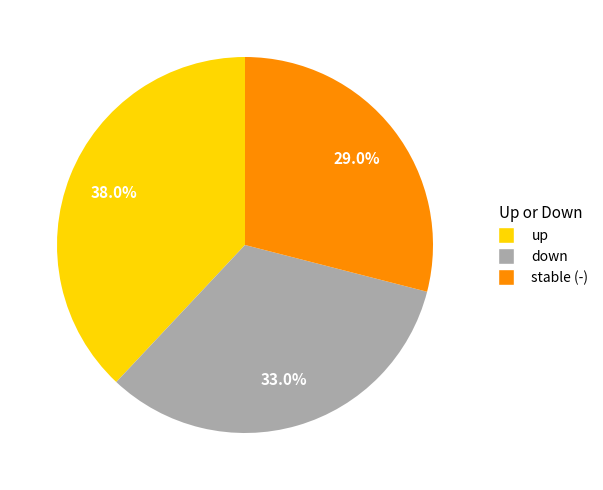

Is there a majority slice in this chart?

No